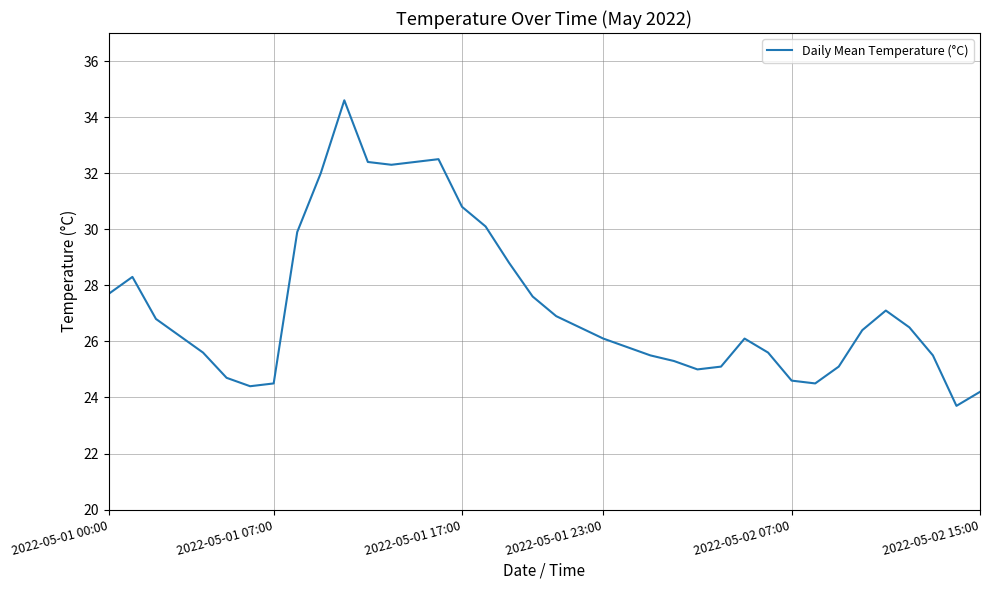

What is the difference between the maximum and minimum values?

10.9